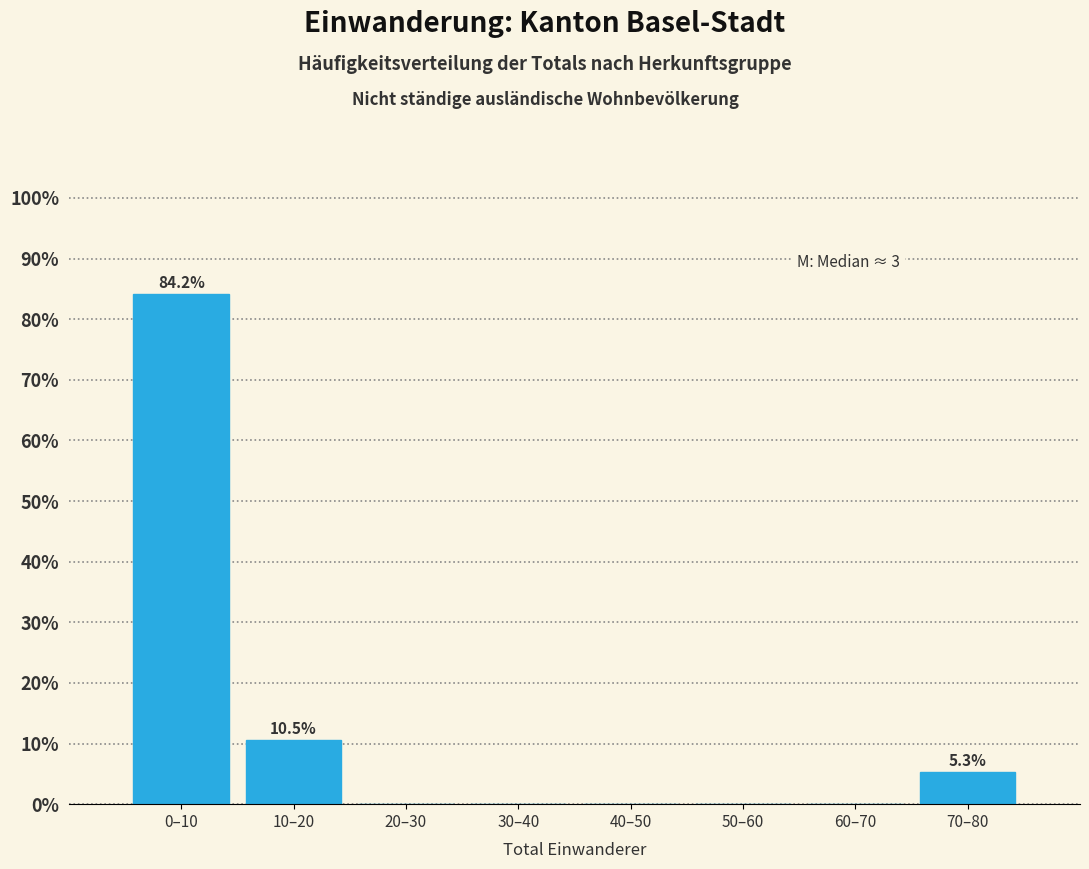

Reading left to right, list all the values displayed in this chart.

0–10=84.2	10–20=10.5	20–30=0.0	30–40=0.0	40–50=0.0	50–60=0.0	60–70=0.0	70–80=5.3